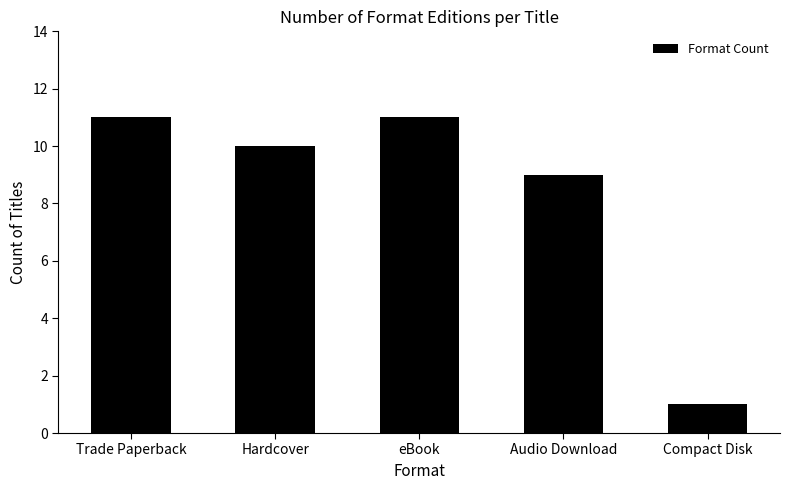

At which label is the value closest to 6?

Audio Download